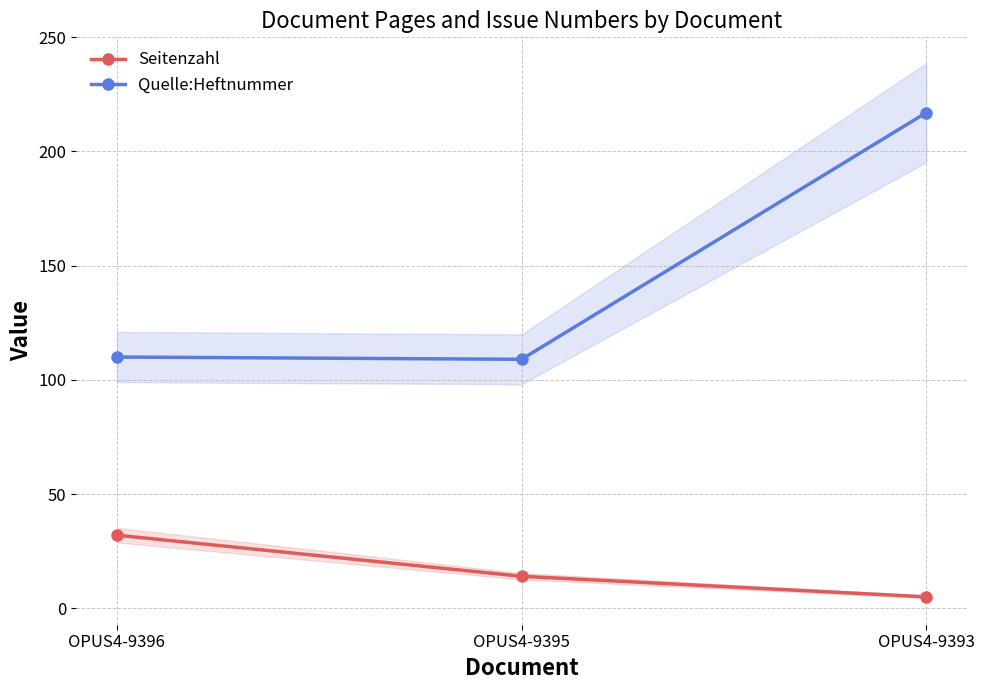

What is the greatest value displayed?

217